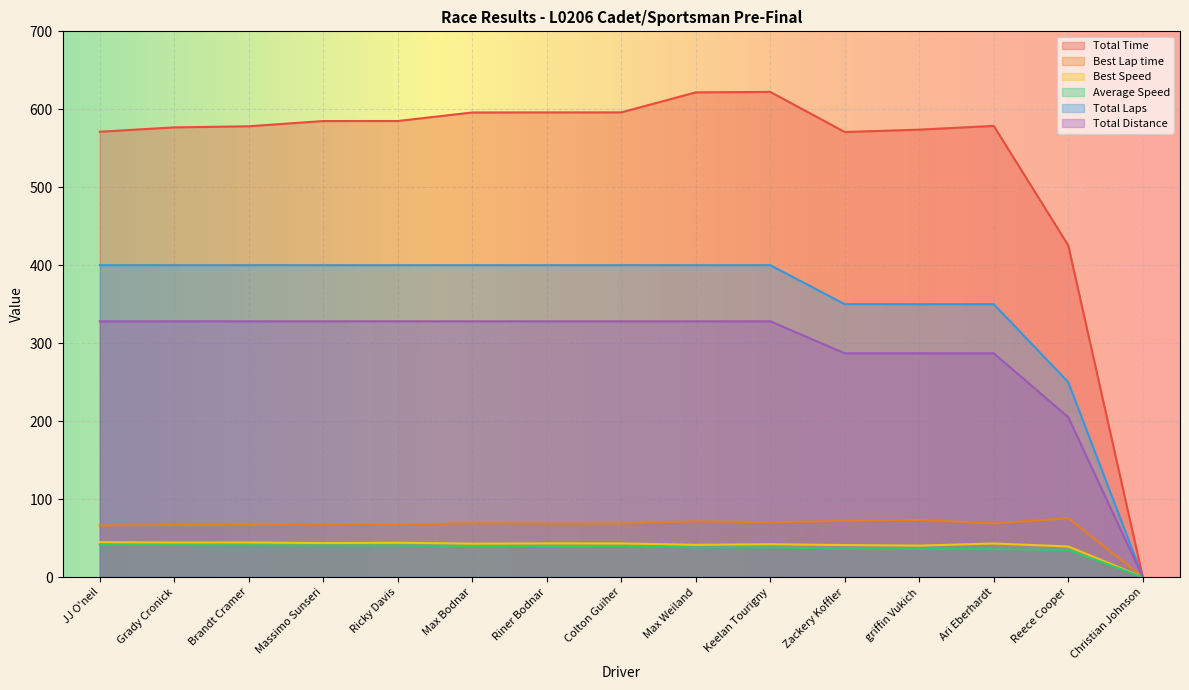

Which series has the largest total across all categories?

Total Time